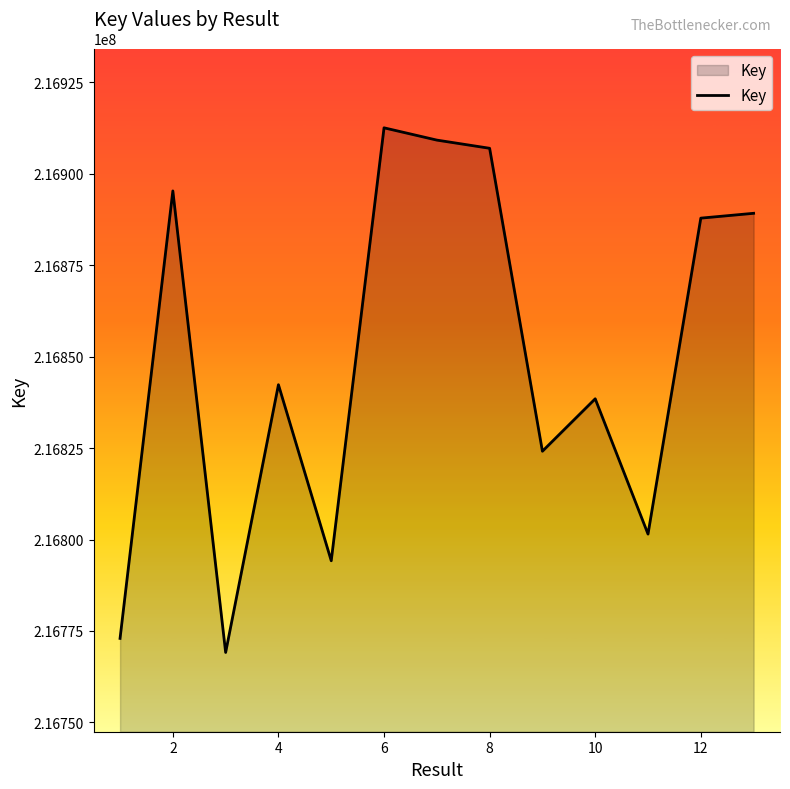

What is the difference between the maximum and minimum values?

143467